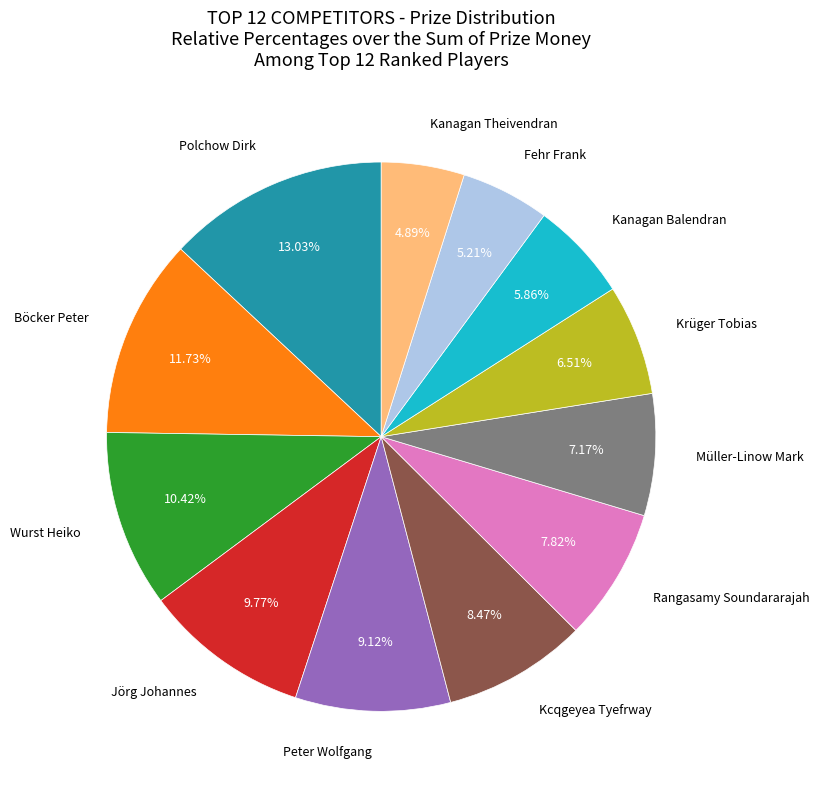

Is there a majority slice in this chart?

No